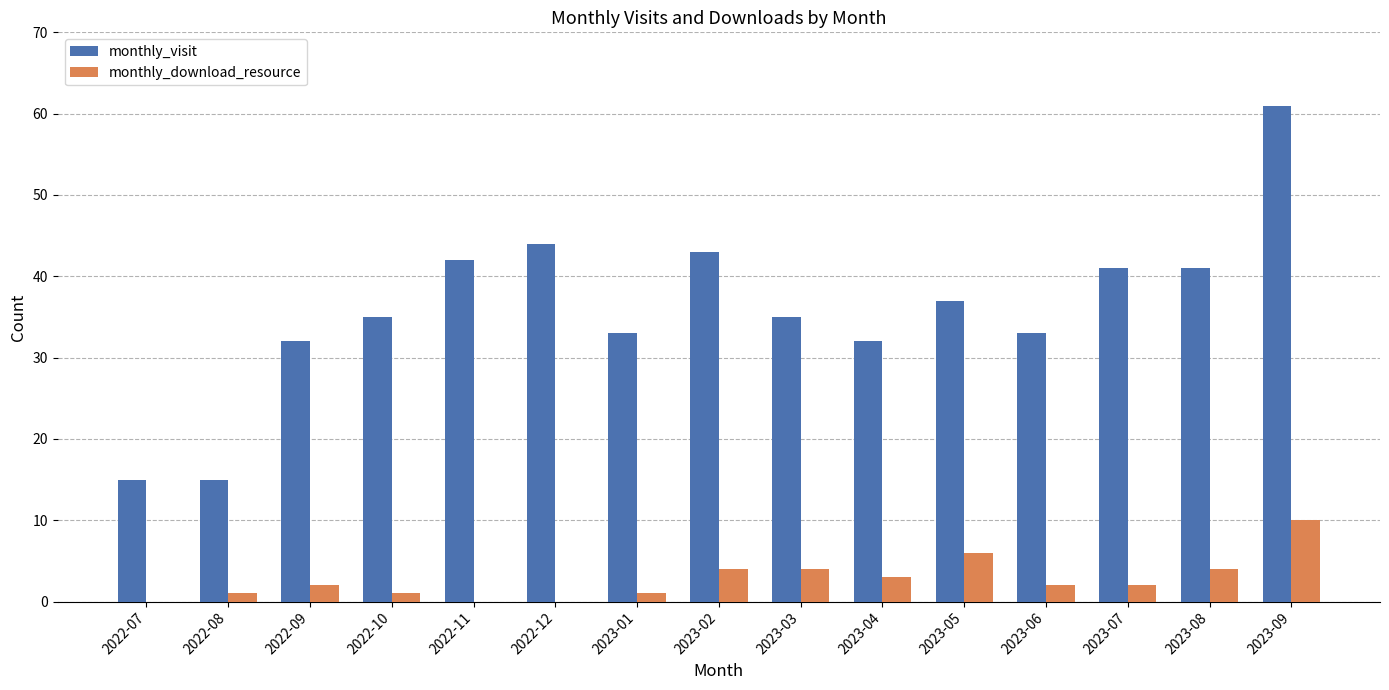

Which series has the widest spread of values?

monthly_visit